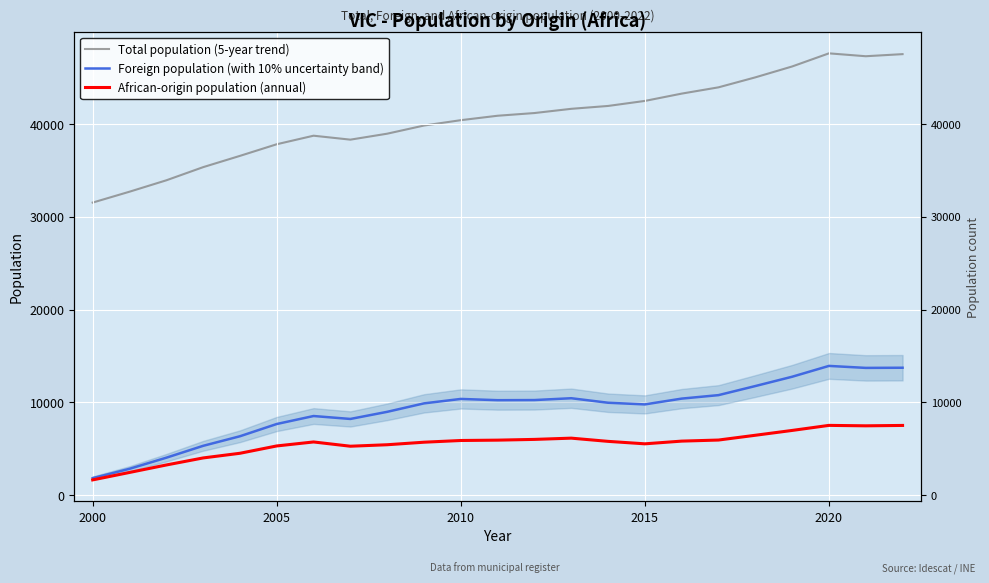

True or false: African-origin population (annual) has more than 1 points higher than both neighbors.

True